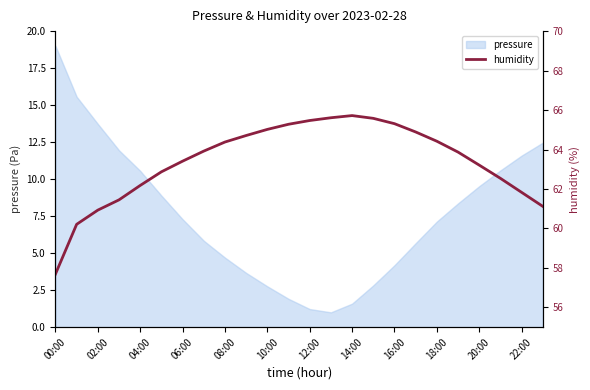

Count the number of categories in the chart.

24